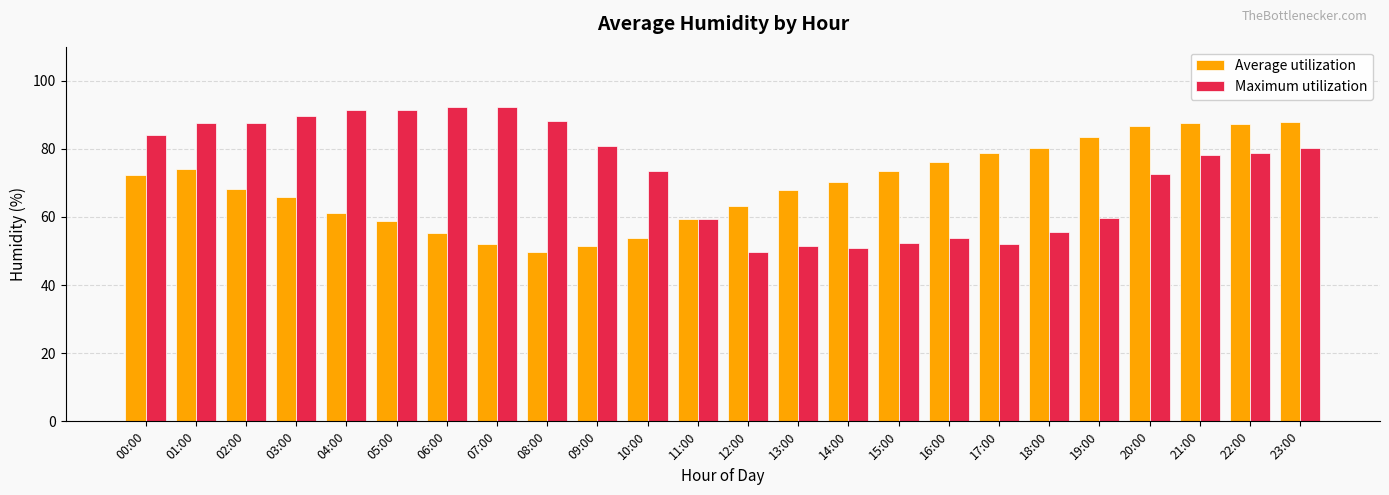

The value of Maximum utilization at 13:00 is 51.4. True or false?

True